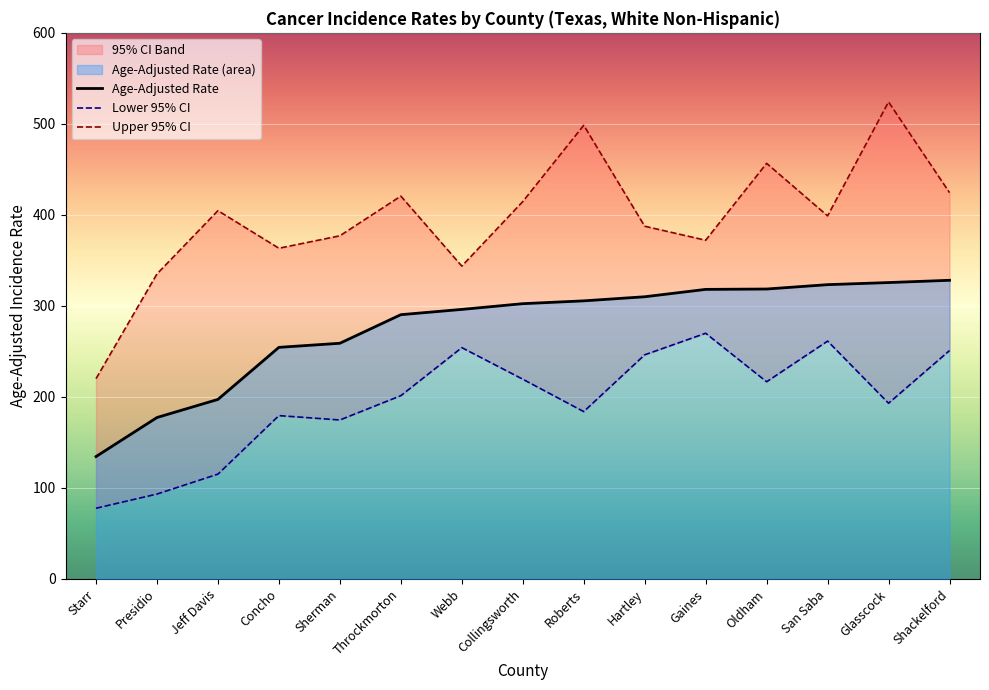

At how many categories does at least one series exceed 83?

15